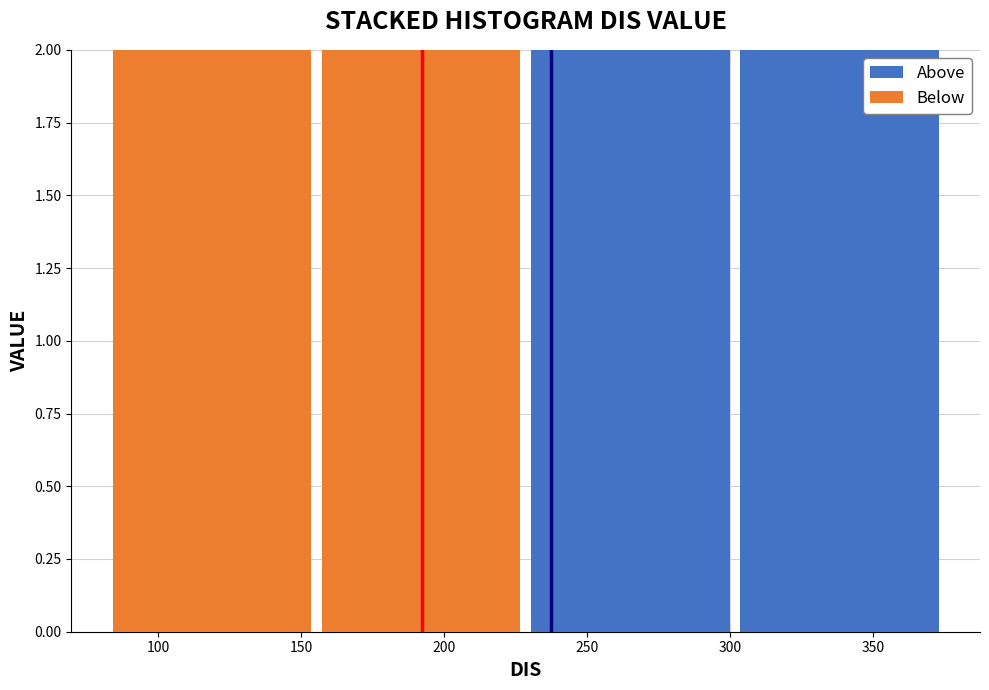

What is the total height of the stacked bar covering 80 to 155 on the x-axis? Neither the bar edges nor the heights are printed on the chart, so give them approximately, as read against the axes.

2